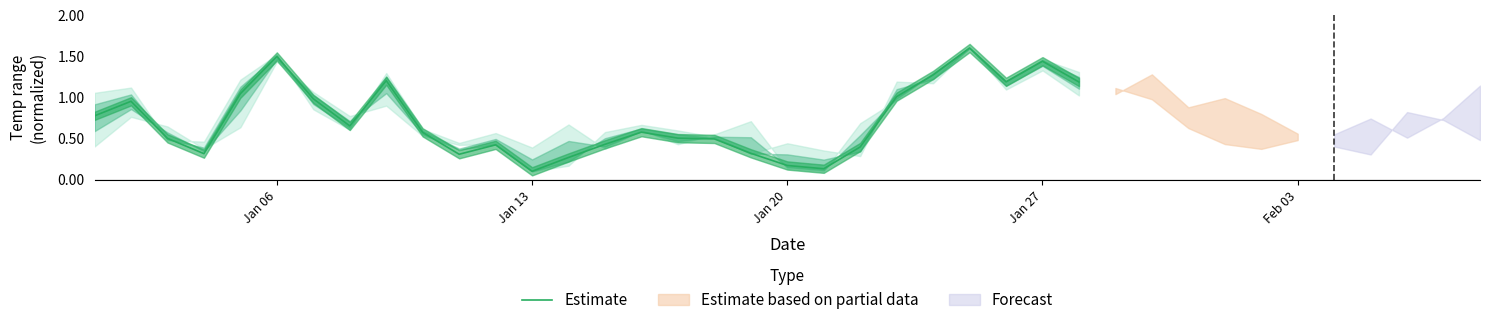

Does the chart have visible grid lines?

No